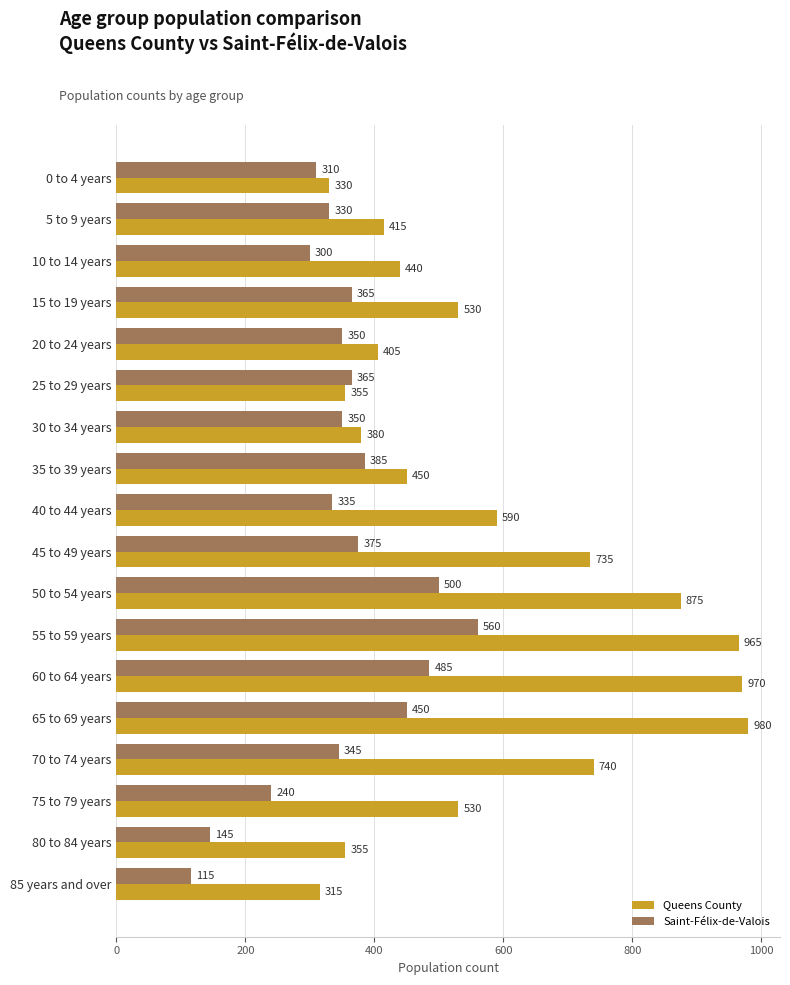

Which series has the widest spread of values?

Queens County